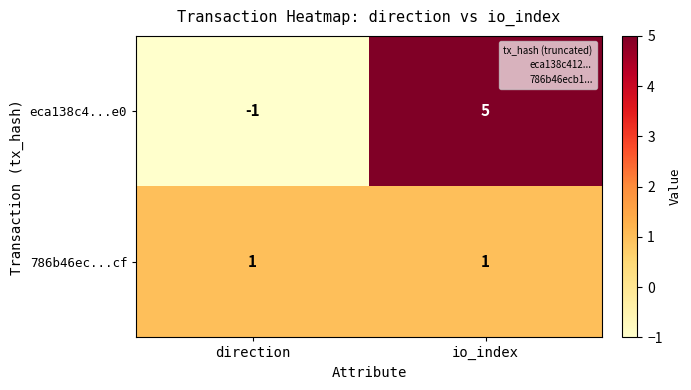

Reading right to left, transcribe all the data shown in this chart.

eca138c4...e0: io_index=5	direction=-1
786b46ec...cf: io_index=1	direction=1